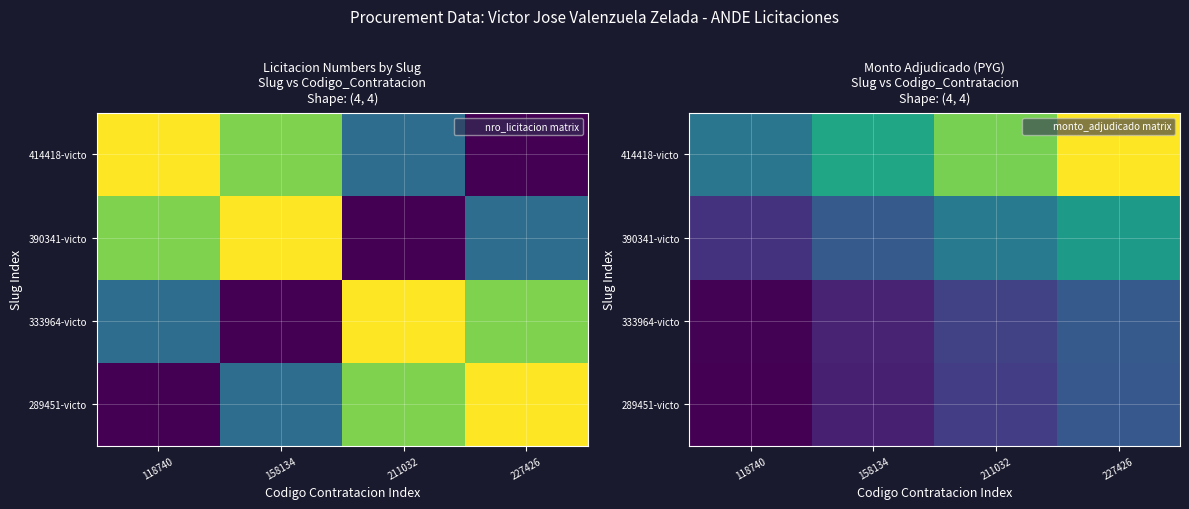

Rank the categories by 333964-victo value from highest to lowest.

227426, 211032, 158134, 118740